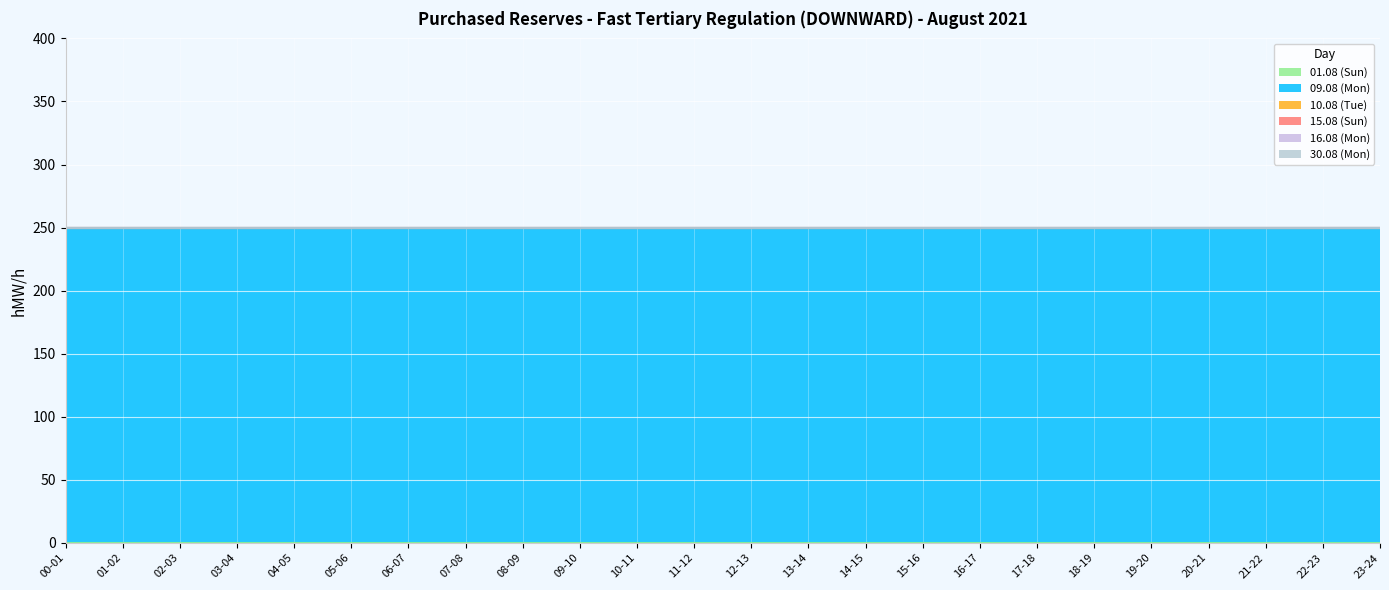

Between 16-17 and 19-20, which series saw the biggest shift?

01.08 (Sun)